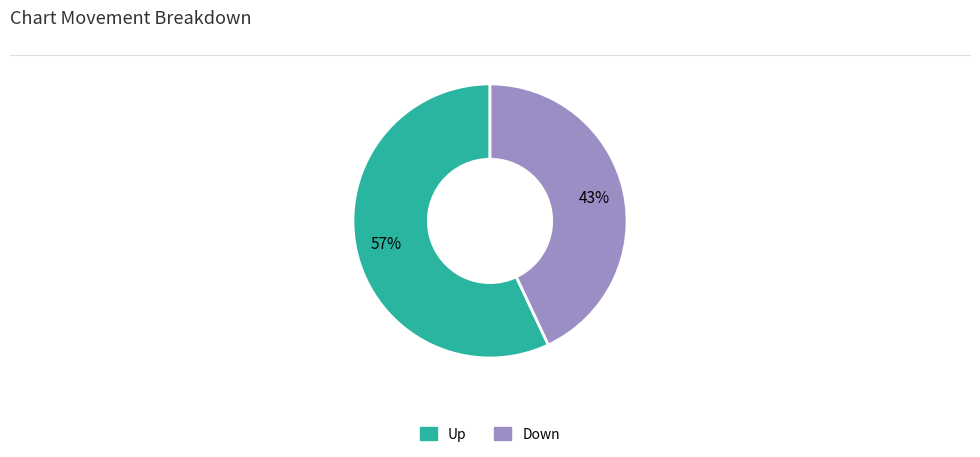

What percentage is the Down slice, to the nearest percent?

43%